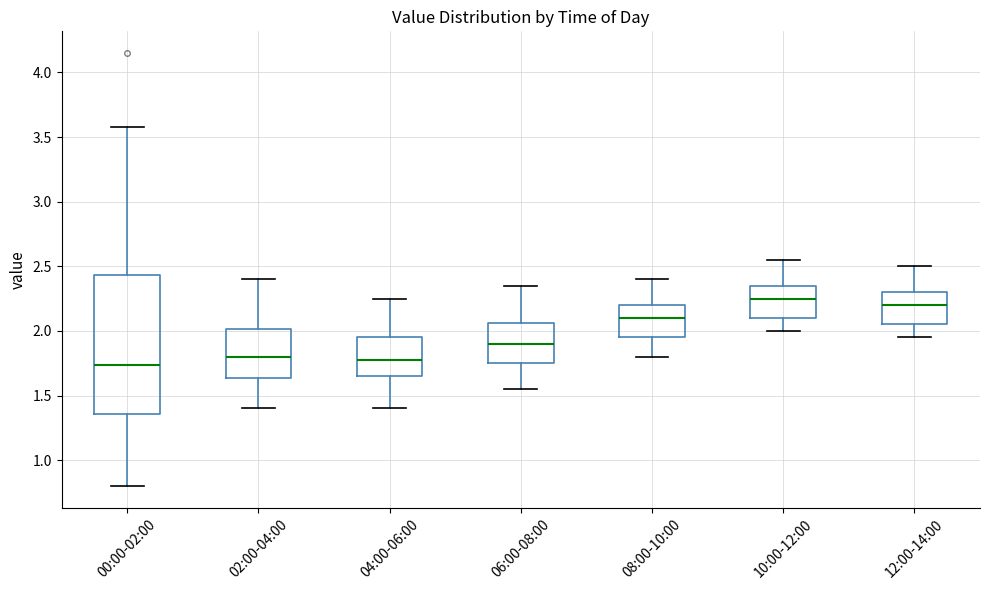

Where is the lower edge of the box for 00:00-02:00 on the y-axis? The values are not printed on the chart, so give them approximately, as read against the axis.

1.35